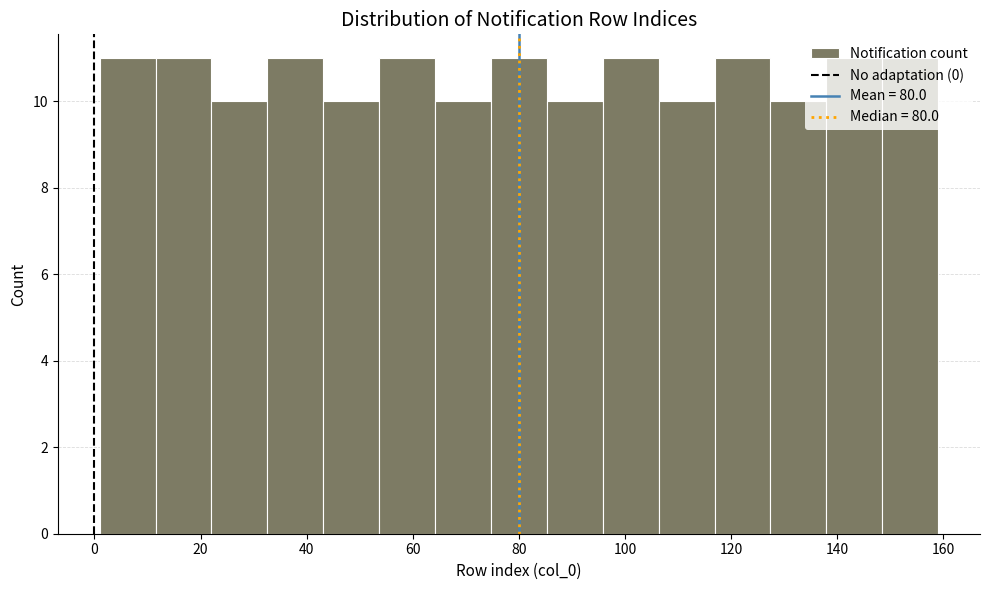

What is the height of the bar covering 44 to 54 on the x-axis? Neither the bar edges nor the heights are printed on the chart, so give them approximately, as read against the axes.

10